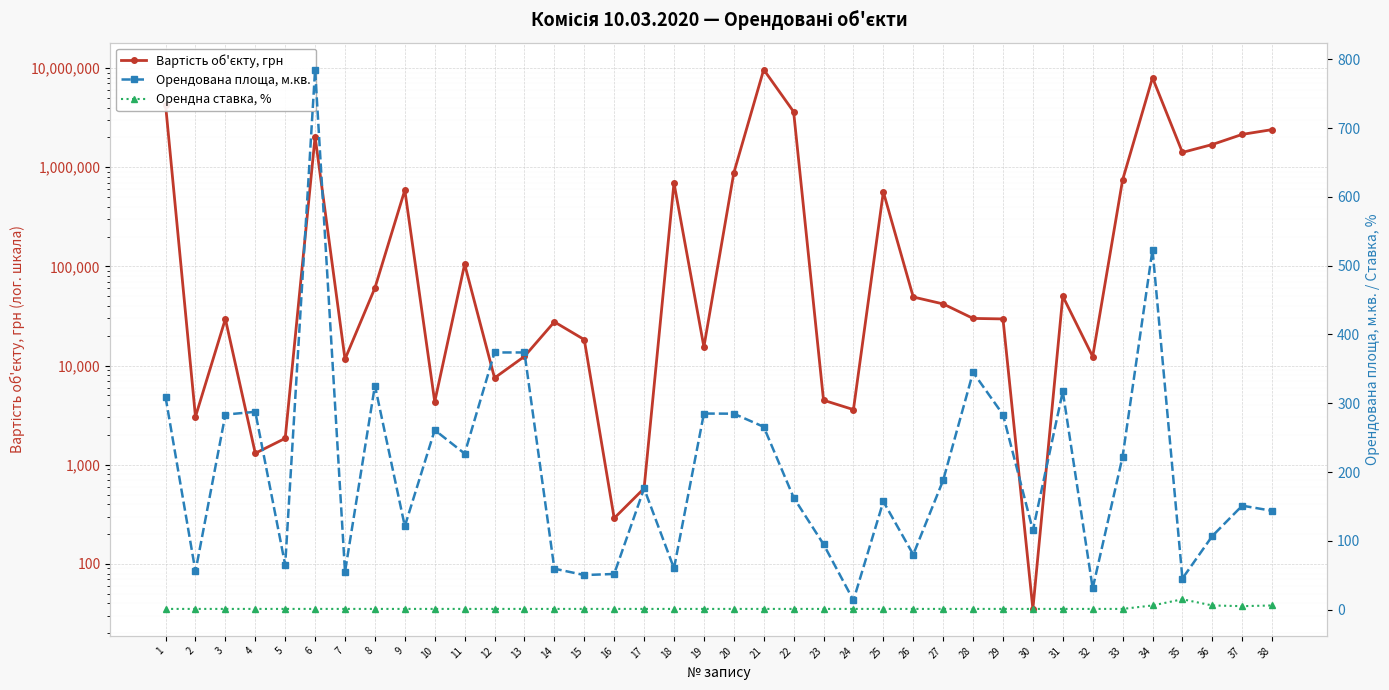

How many lines are shown in the chart?

3